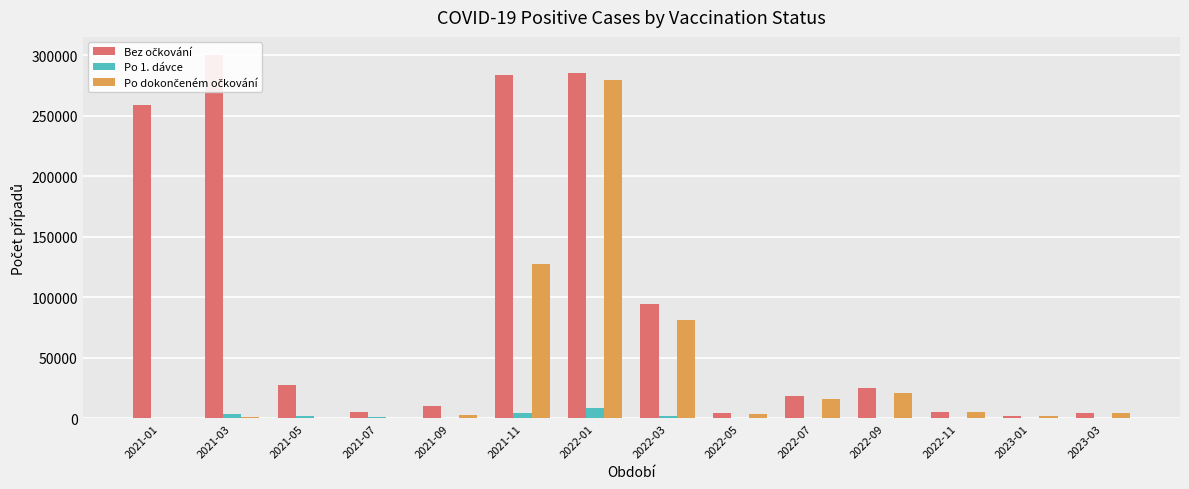

Where is Bez očkování nearest to the value 151224?

2022-03